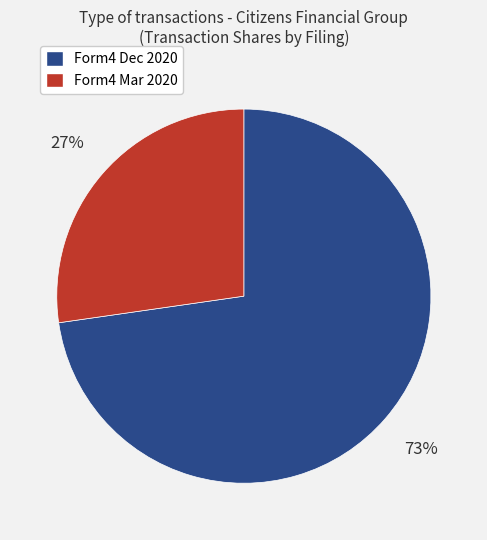

To the nearest percent, what is the average slice percentage?

50%